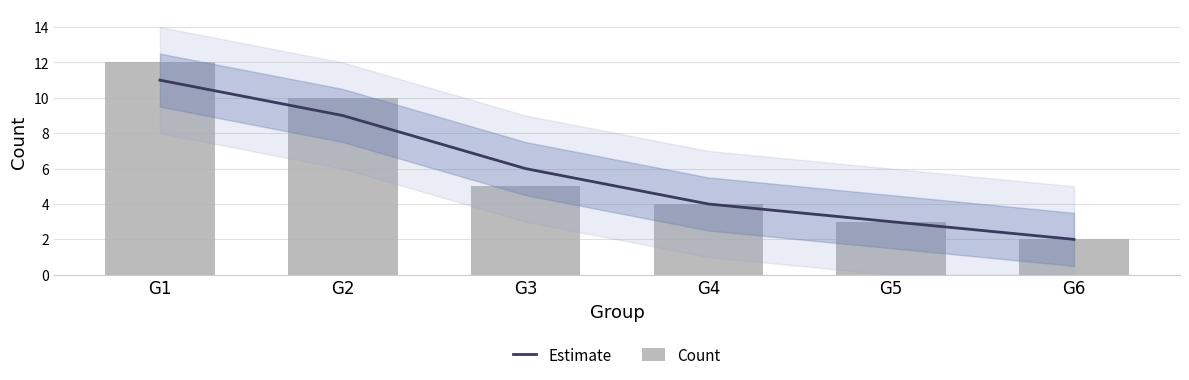

The Estimate series shows 2 at G6. True or false?

True